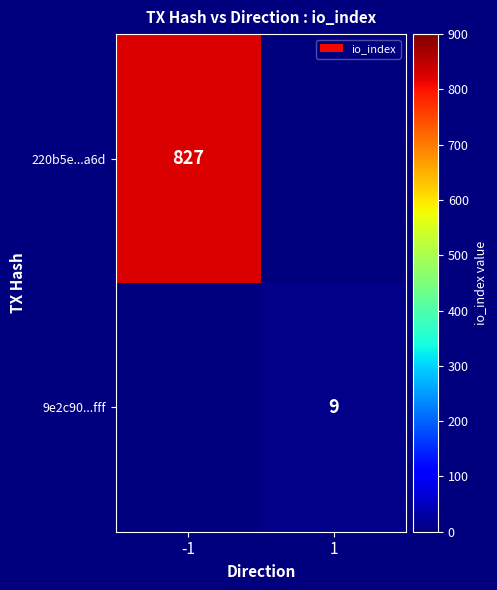

The 220b5e...a6d series shows 1188 at -1. True or false?

False